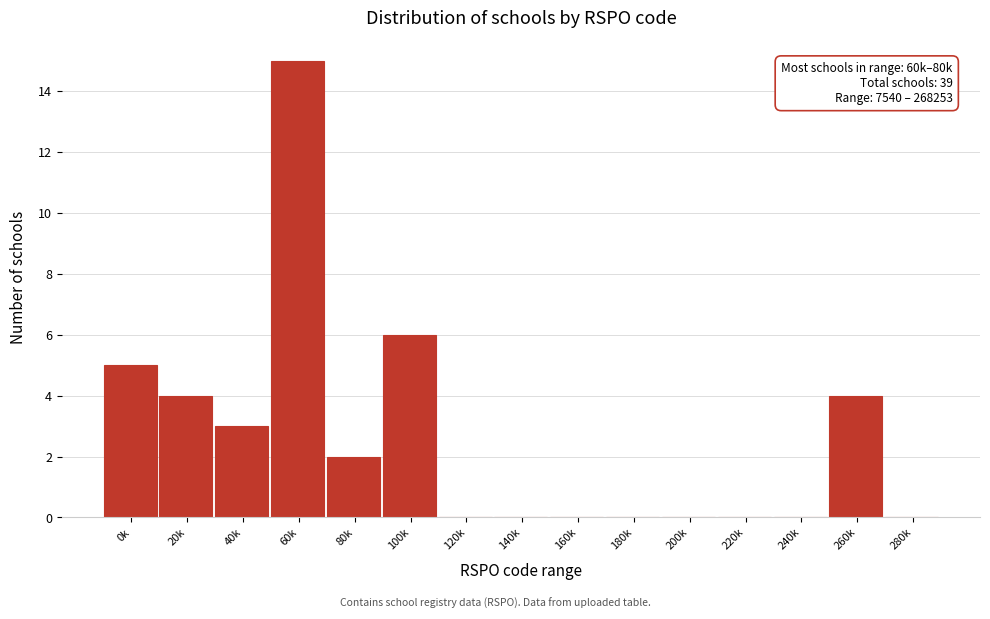

Reading left to right, list all the values displayed in this chart.

0k=5	20k=4	40k=3	60k=15	80k=2	100k=6	120k=0	140k=0	160k=0	180k=0	200k=0	220k=0	240k=0	260k=4	280k=0